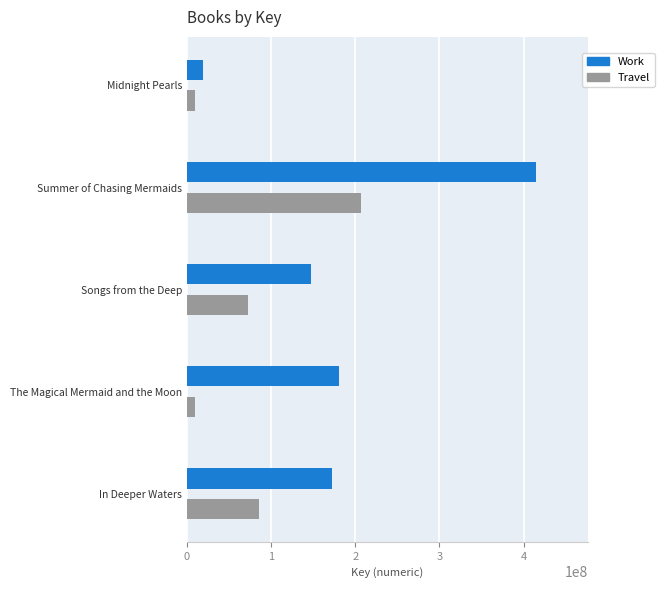

What is the difference between the second highest and second lowest values in the Work series?

32596516